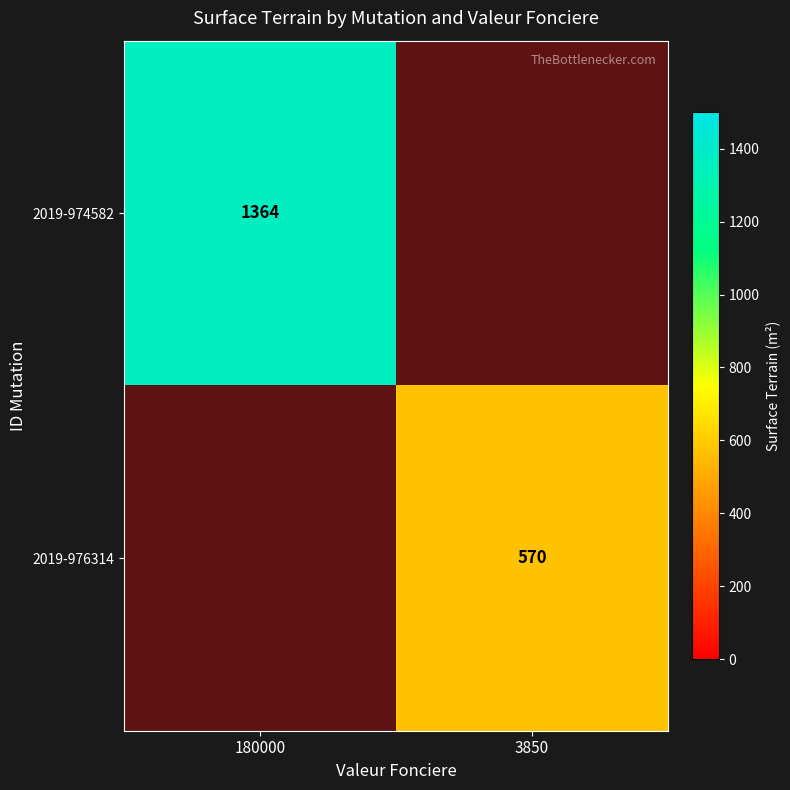

Which has a higher value, 3850 or 180000?

180000